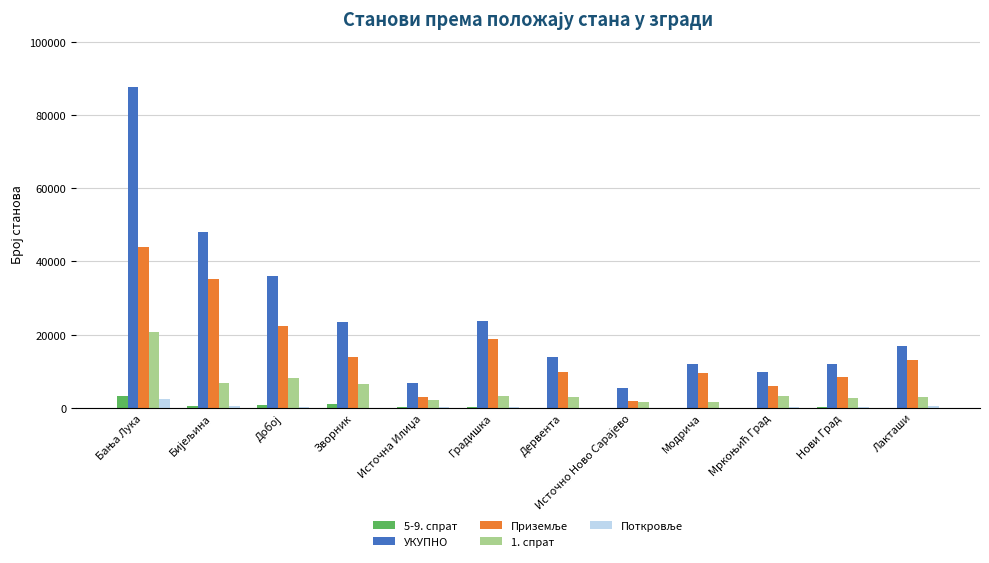

Is the value of 5-9. спрат at Модрича greater than the value of УКУПНО at Нови Град?

No